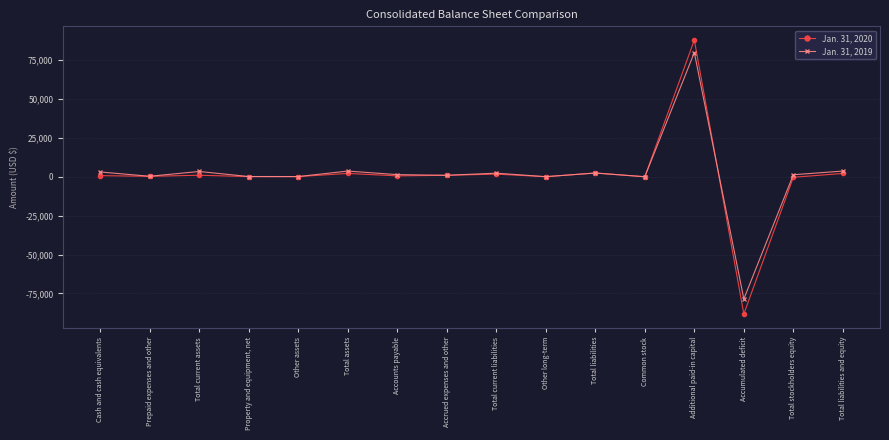

True or false: Jan. 31, 2020 has a value of 986 at Total current assets.

True